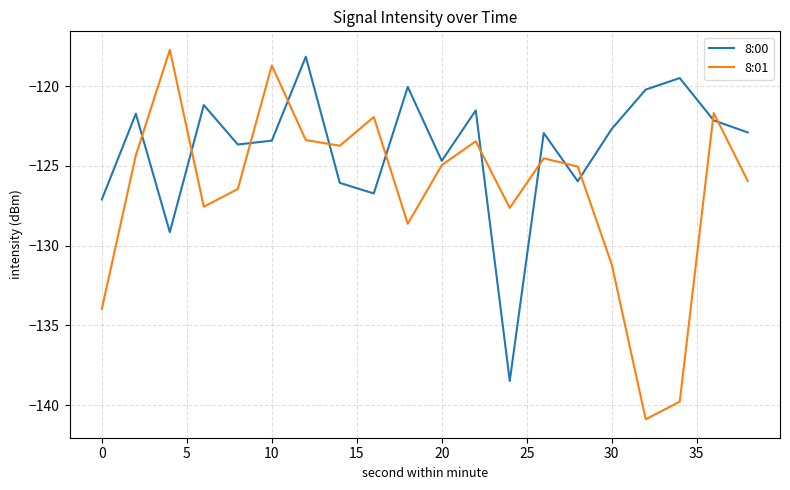

What is the minimum value shown in the chart?

-140.9